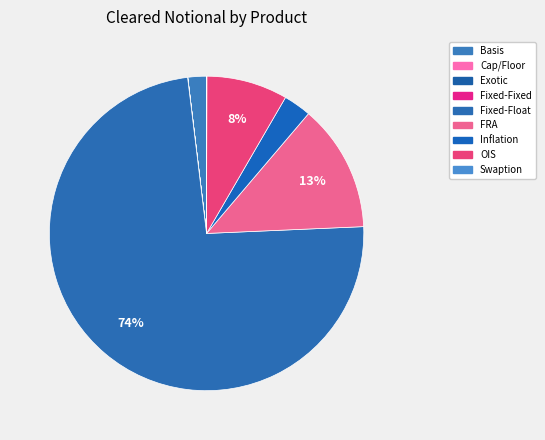

How much of the chart is everything except FRA?

86.9%